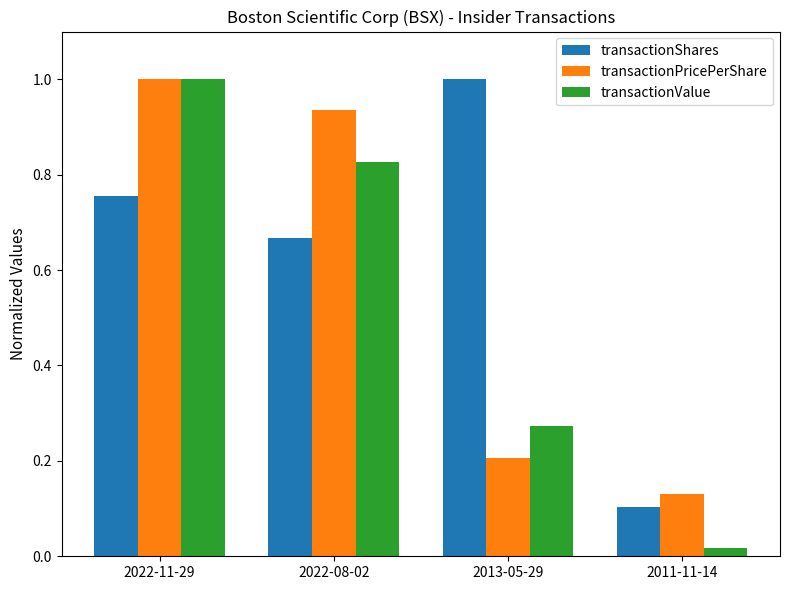

At how many categories does at least one series exceed 0?

4